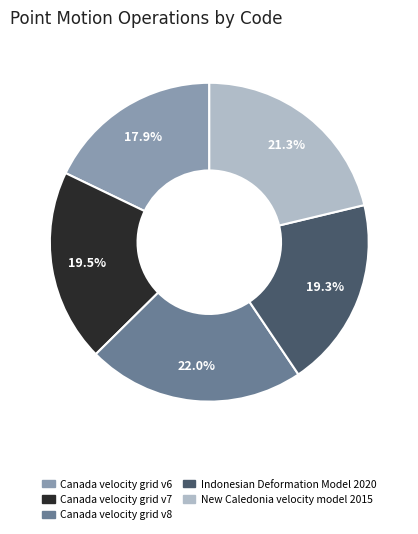

Do Indonesian Deformation Model 2020 and Canada velocity grid v8 together represent more than half of the pie?

No